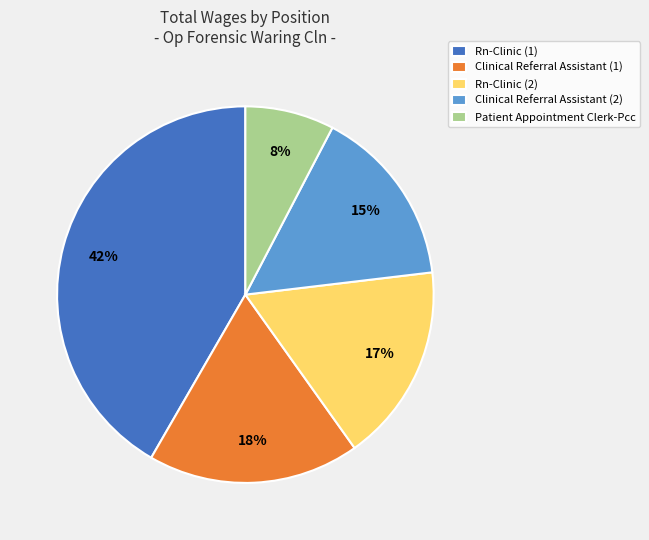

Is Patient Appointment Clerk-Pcc the majority of the pie?

No